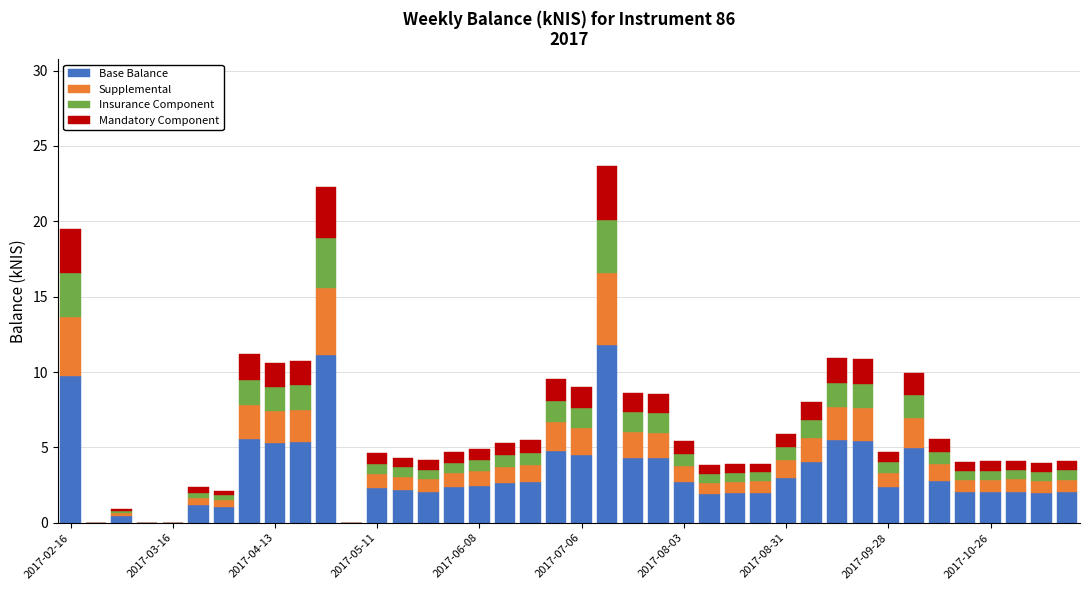

What is the sum of all Base Balance values?

132.9